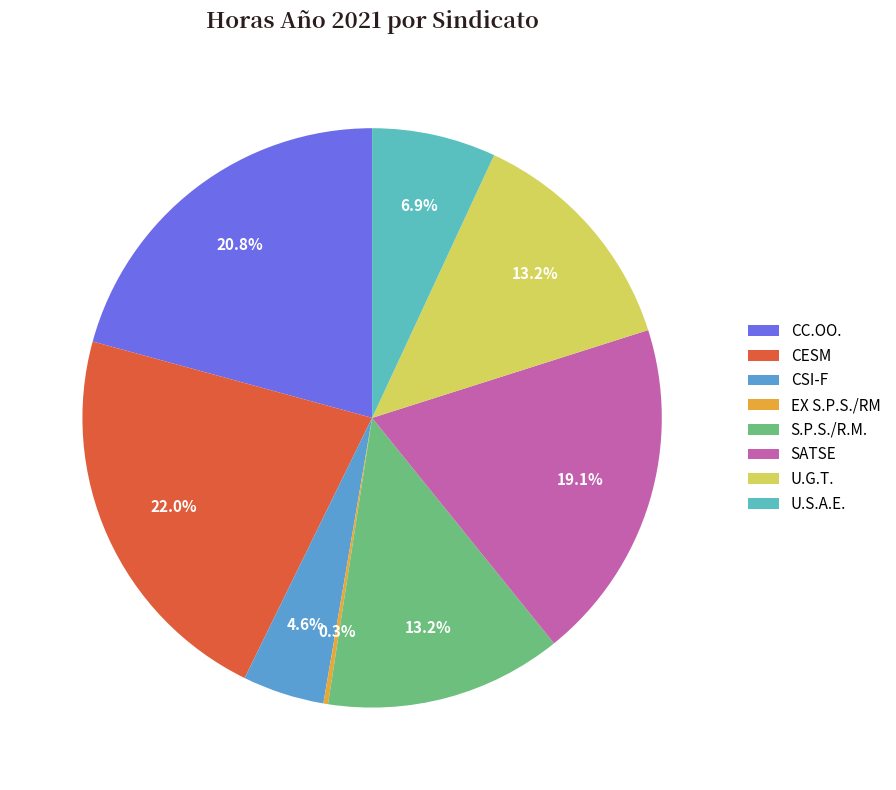

Rank the categories by value from highest to lowest.

CESM, CC.OO., SATSE, S.P.S./R.M., U.G.T., U.S.A.E., CSI-F, EX S.P.S./RM